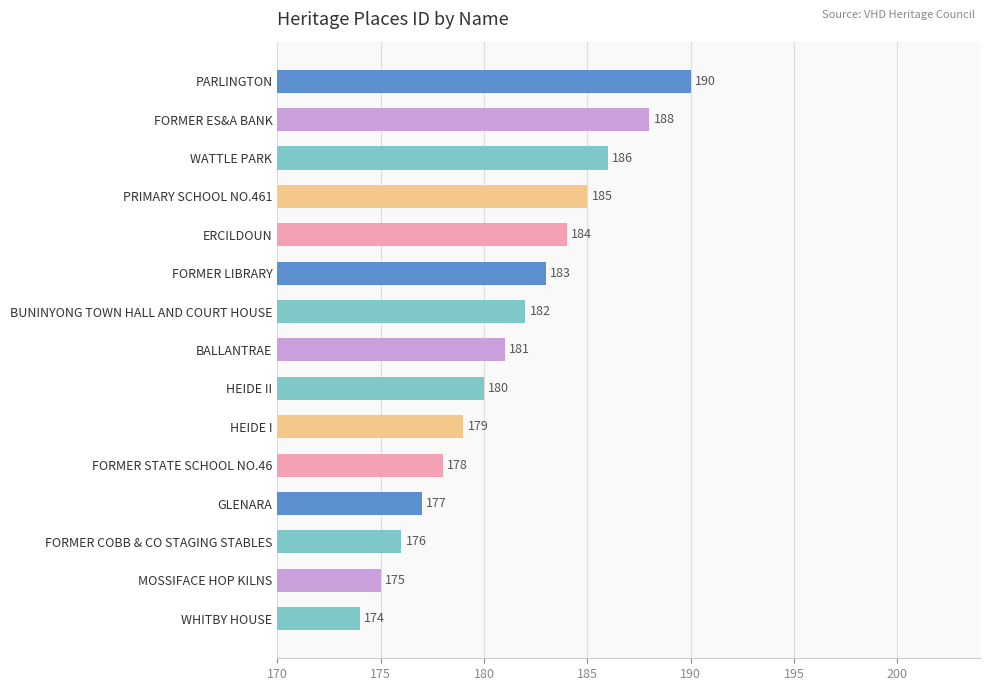

How many data points are less than 181?

7